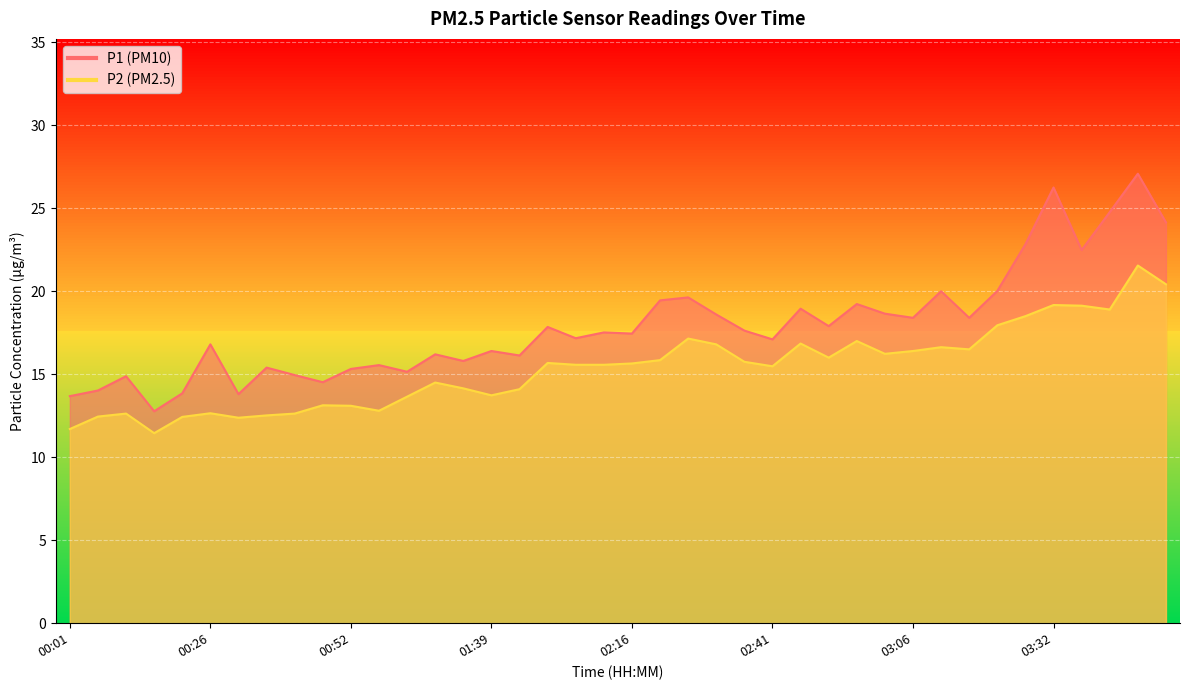

At which category does P2 reach its first local valley?

00:16